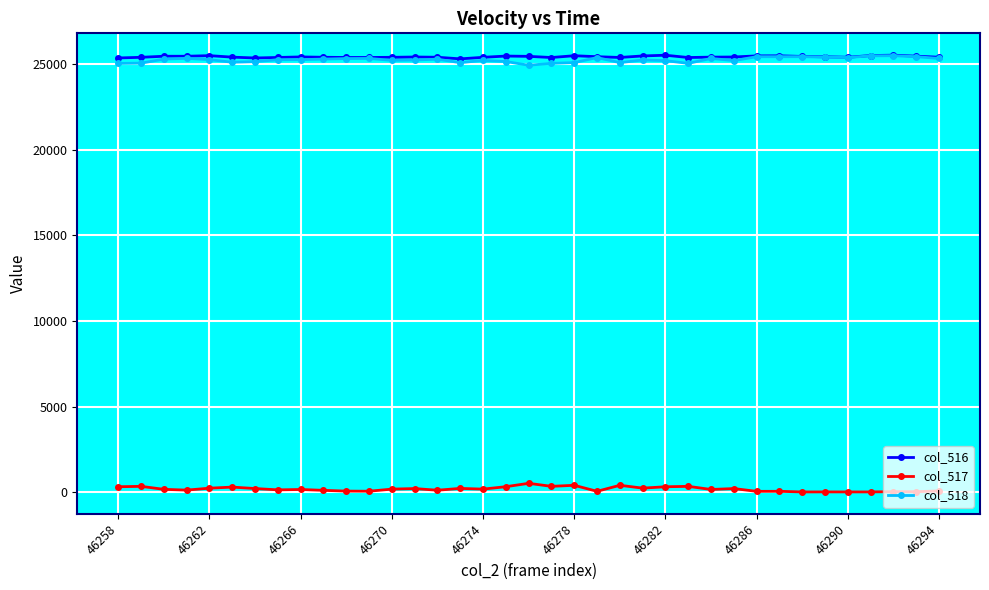

True or false: col_516 has more than 2 points higher than both neighbors.

True